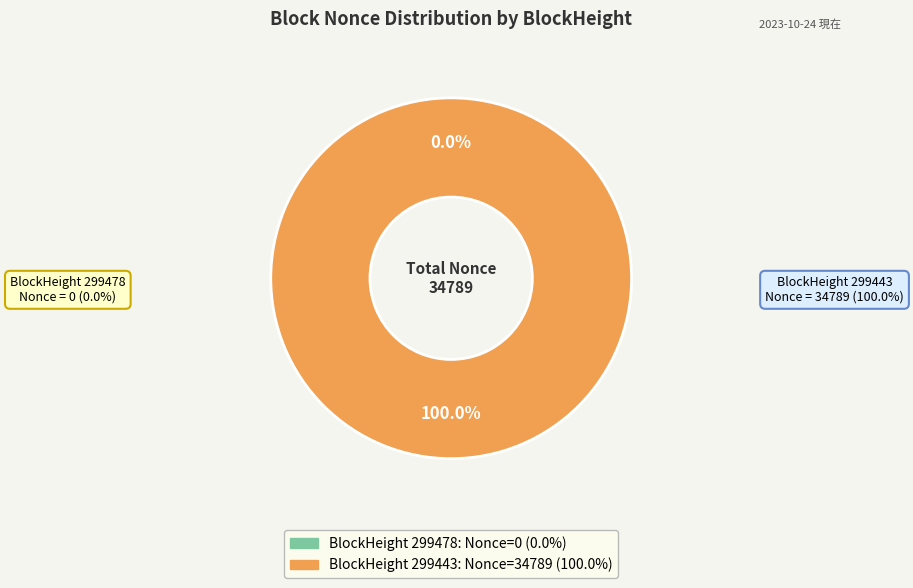

Count the number of slices in the pie.

2